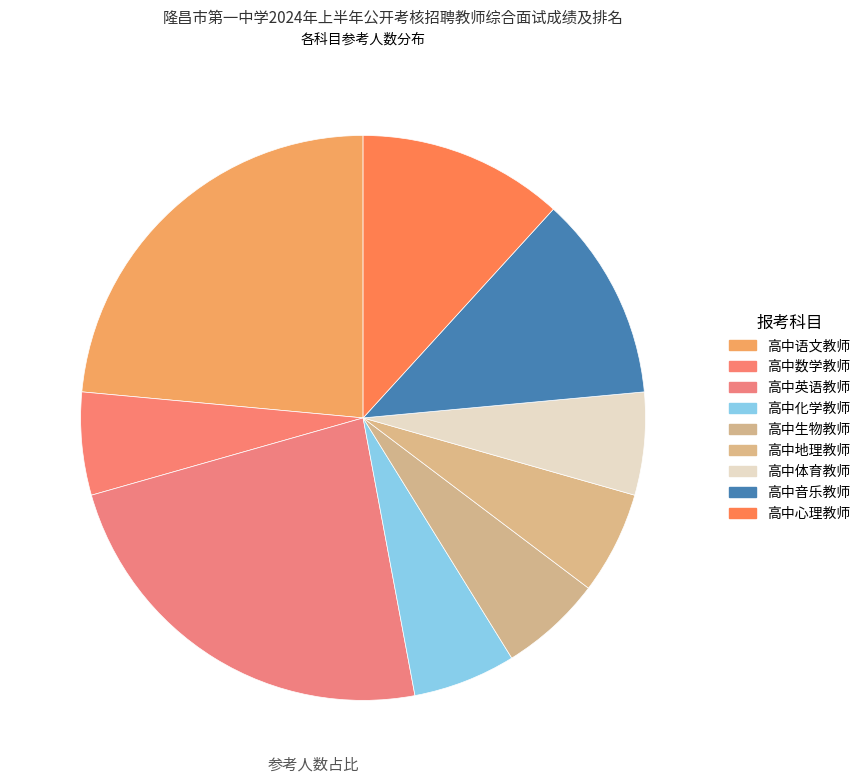

To the nearest percent, what is the average slice percentage?

11%